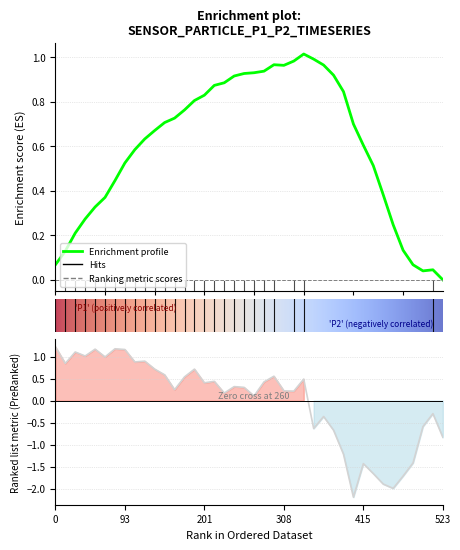

Where does the data first go above 0?

P1